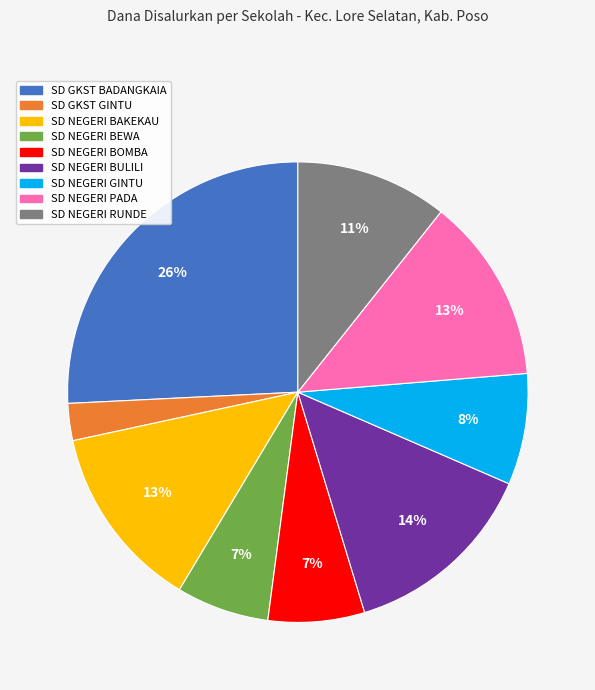

Is the sum of SD NEGERI RUNDE and SD NEGERI BAKEKAU greater than half?

No